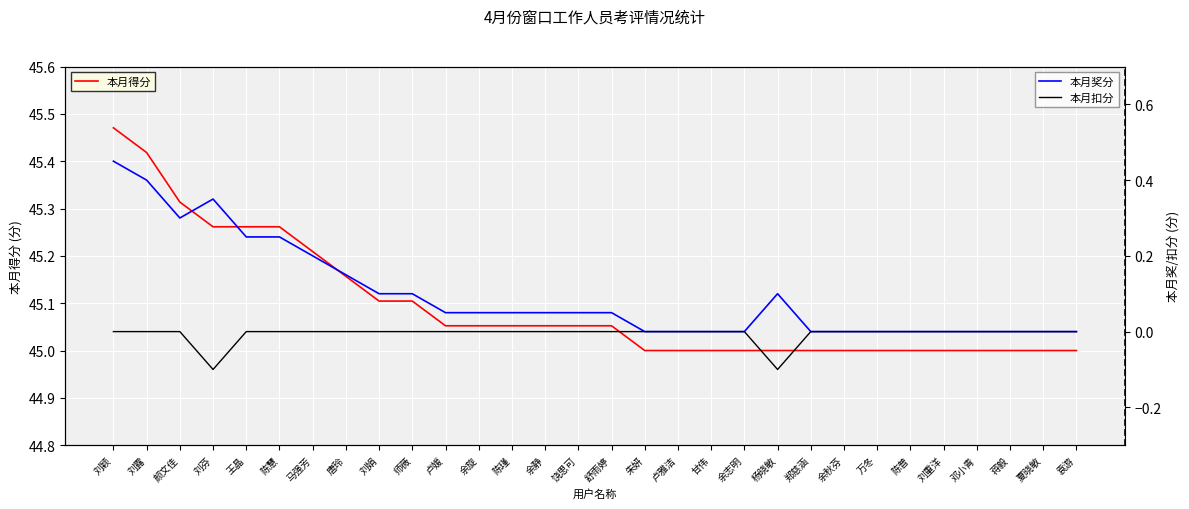

Rank the series at 蒋毅 from highest to lowest value.

本月得分, 本月奖分, 本月扣分